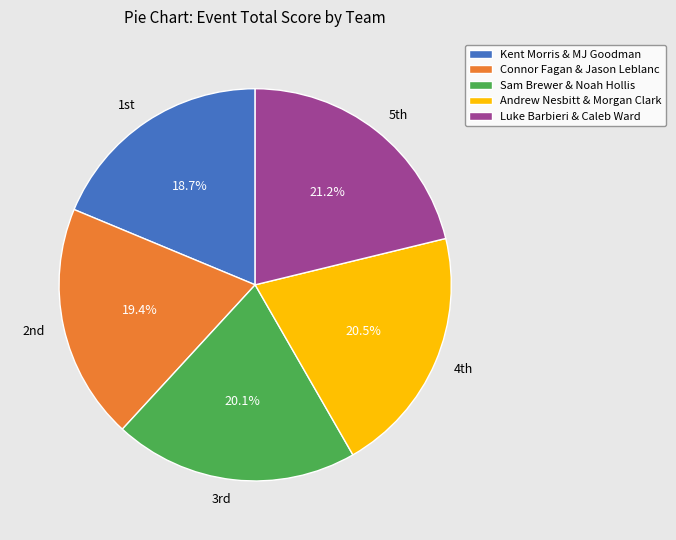

Is there any slice that represents more than half of the pie?

No